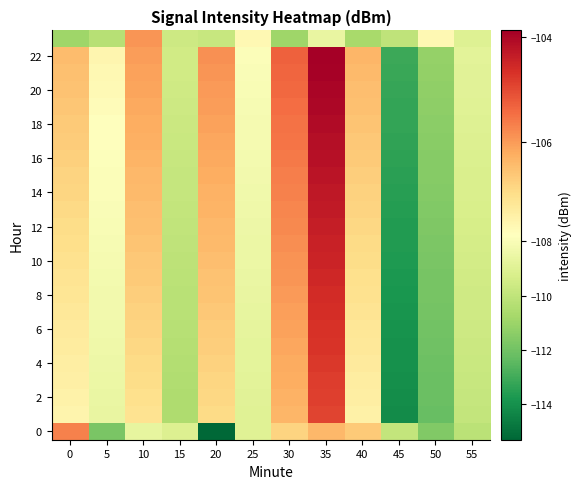

What is the spread (max minus min) of values at 55?

1.3